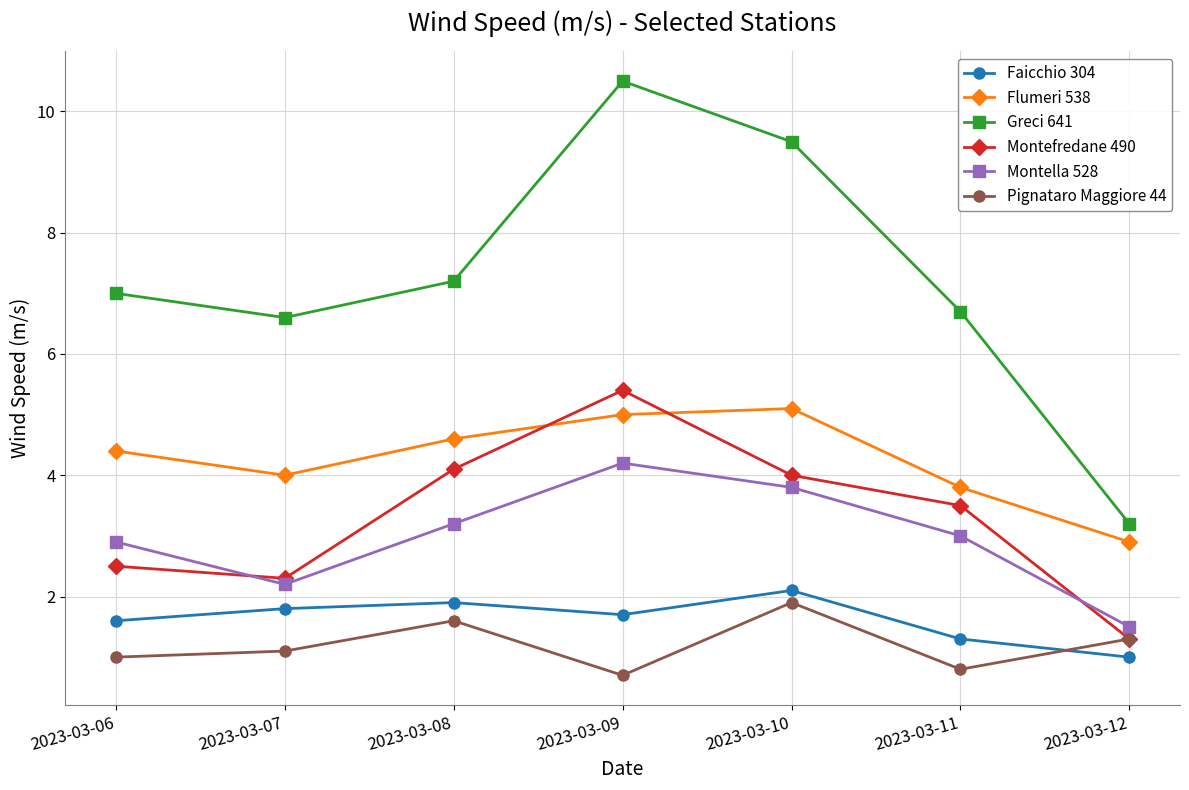

What is the average value of the Pignataro Maggiore 44 series?

1.2